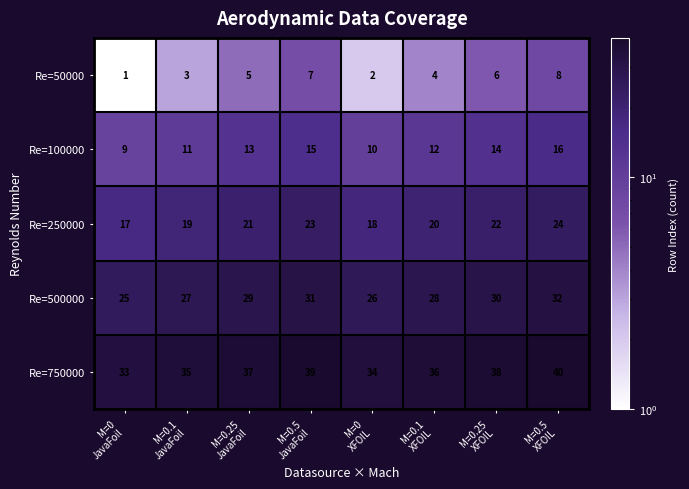

Rank the series by their average value, from lowest to highest.

Re=50000, Re=100000, Re=250000, Re=500000, Re=750000